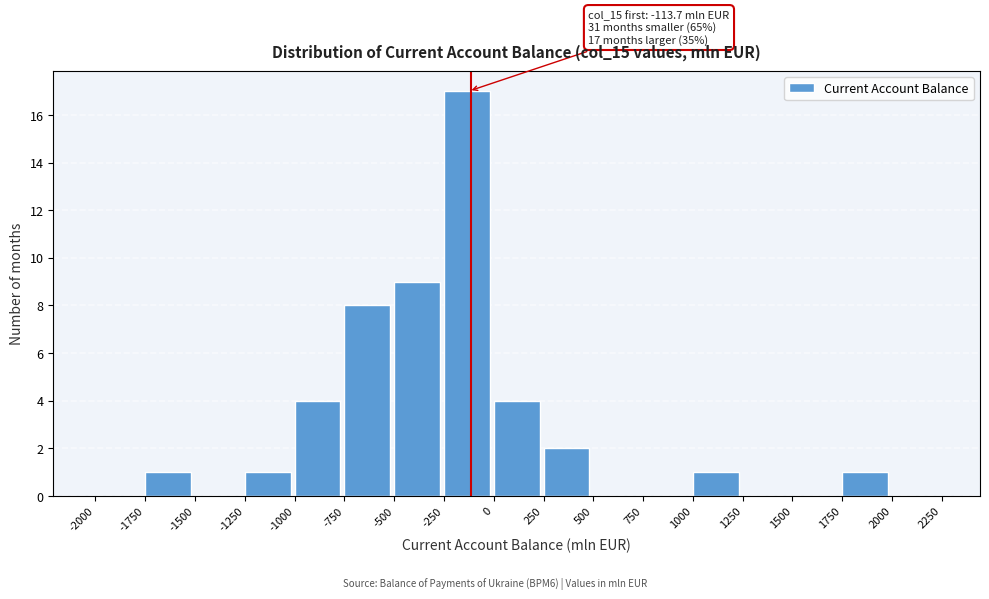

Over which range of the x-axis is the bar tallest?

-250 to 0